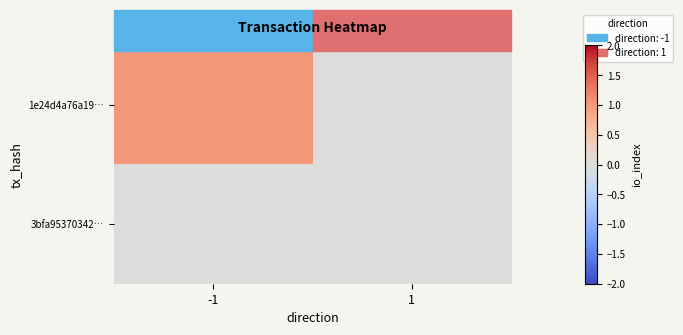

Reading right to left, transcribe all the data shown in this chart.

1e24d4a76a19…: 1=0	-1=1
3bfa95370342…: 1=0	-1=0